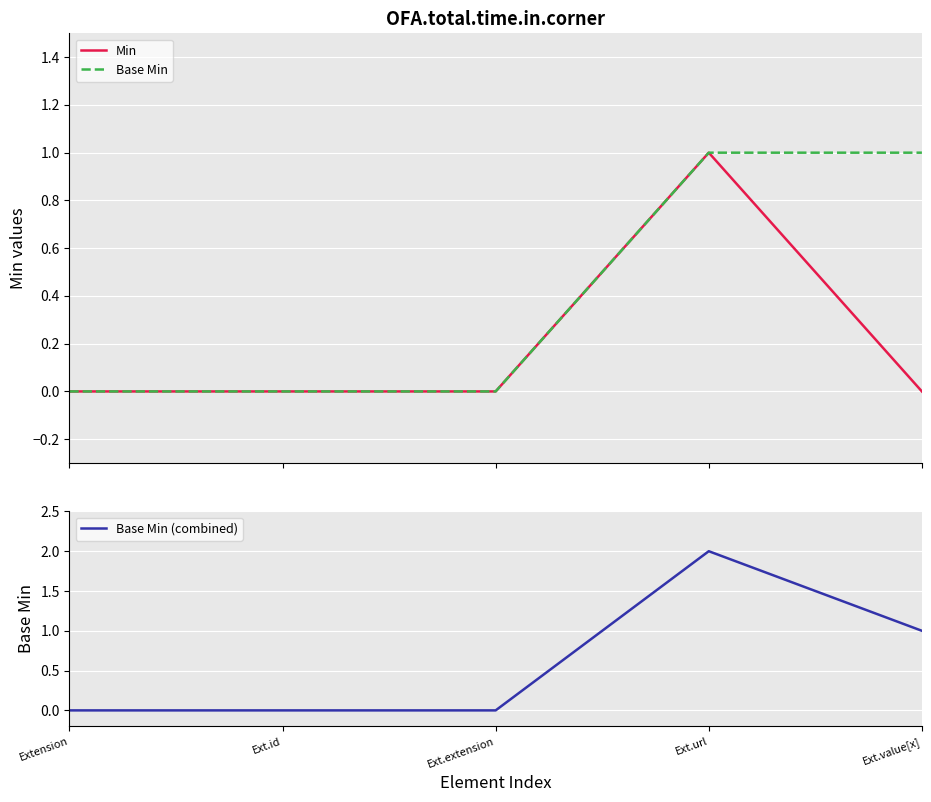

What is the difference between the highest and lowest values at Ext.url?

1